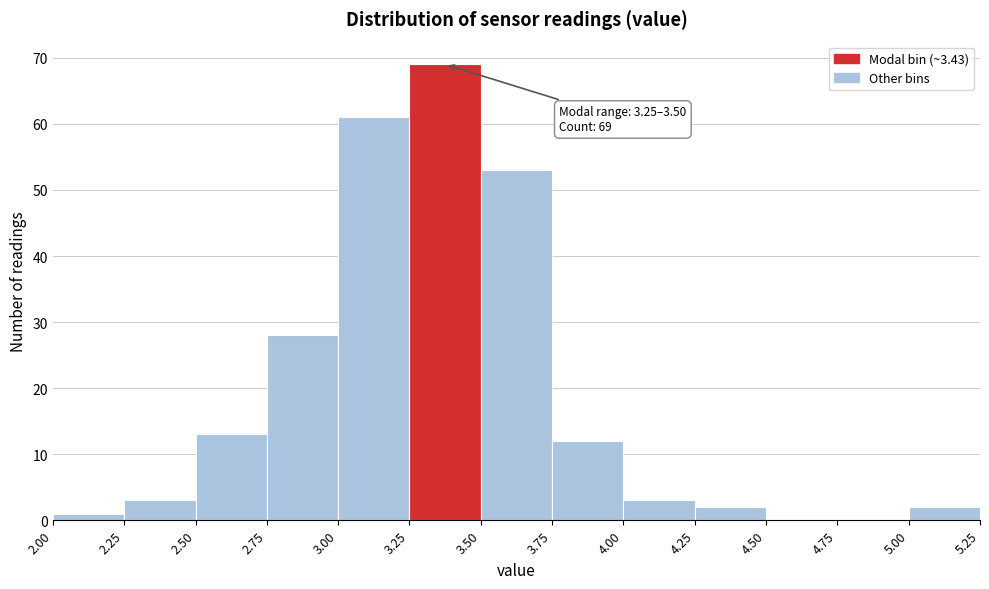

Which range on the x-axis has the tallest bar?

3.25 to 3.50